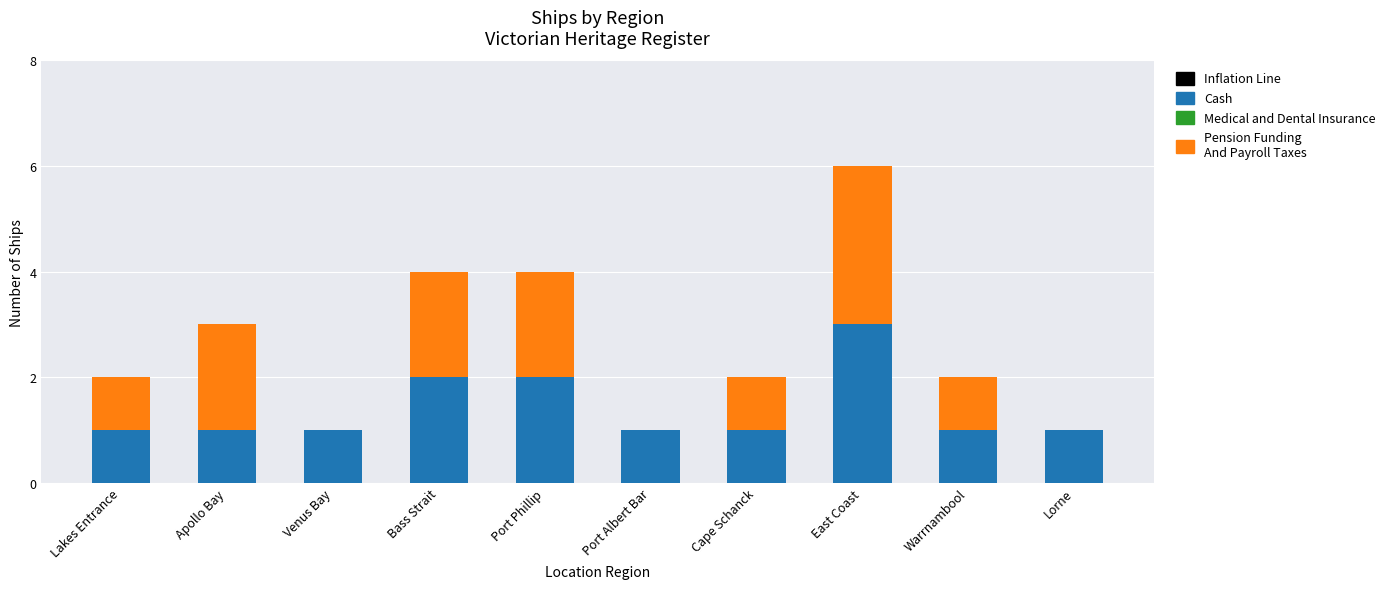

What is the sum of the Cash values at East Coast and Port Albert Bar?

4